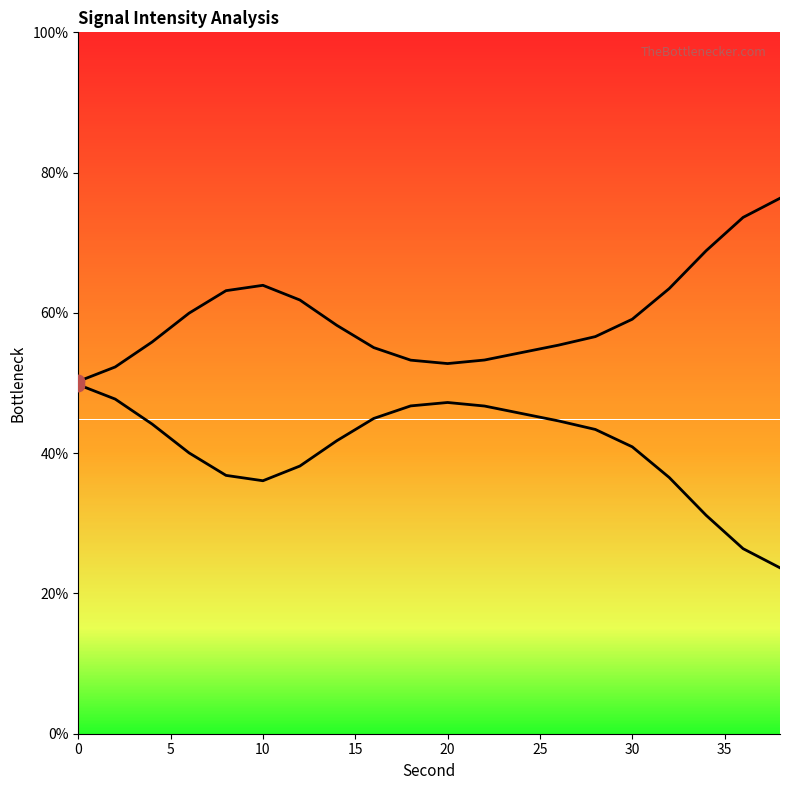

Is the value of Mirrored Intensity at 30 greater than the value of Intensity at 30?

No